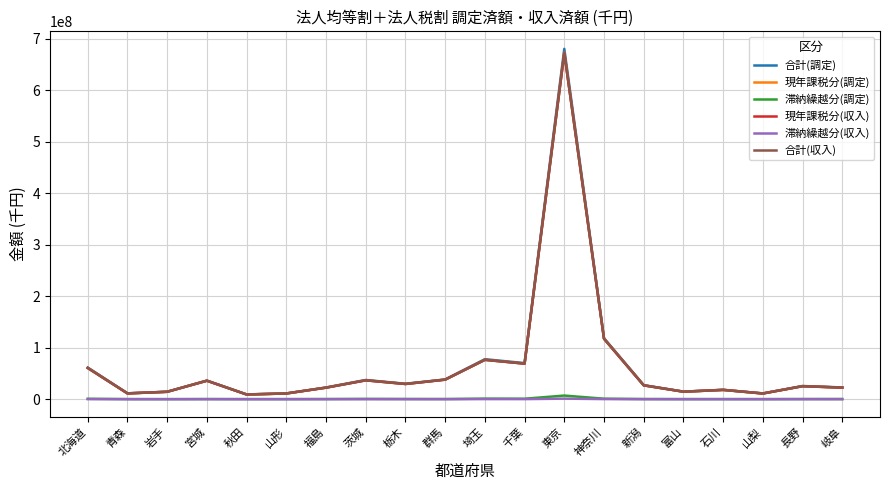

How many lines are shown in the chart?

6